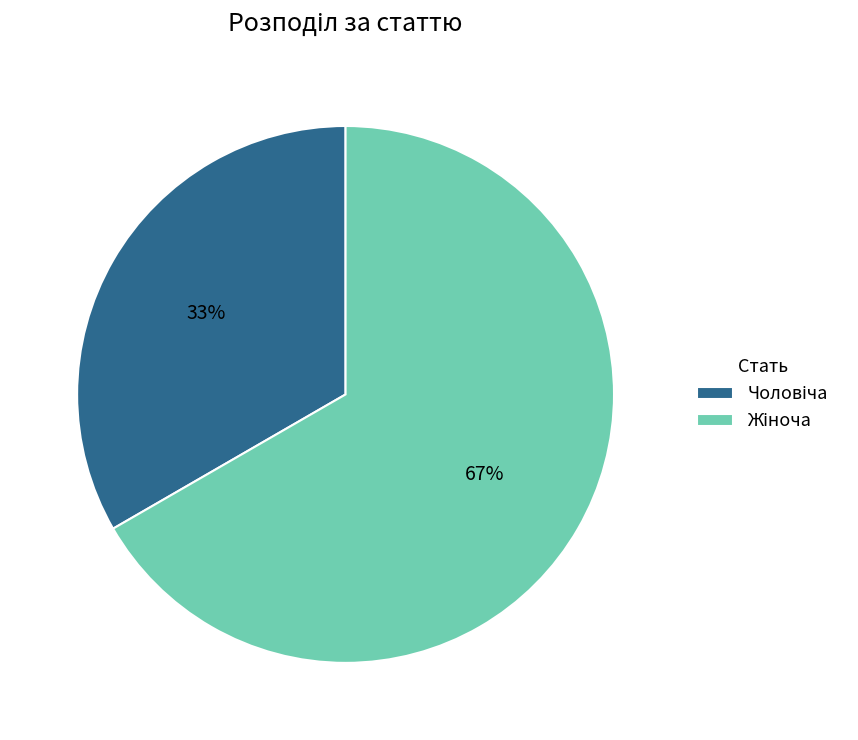

To the nearest percent, what is the average slice percentage?

50%